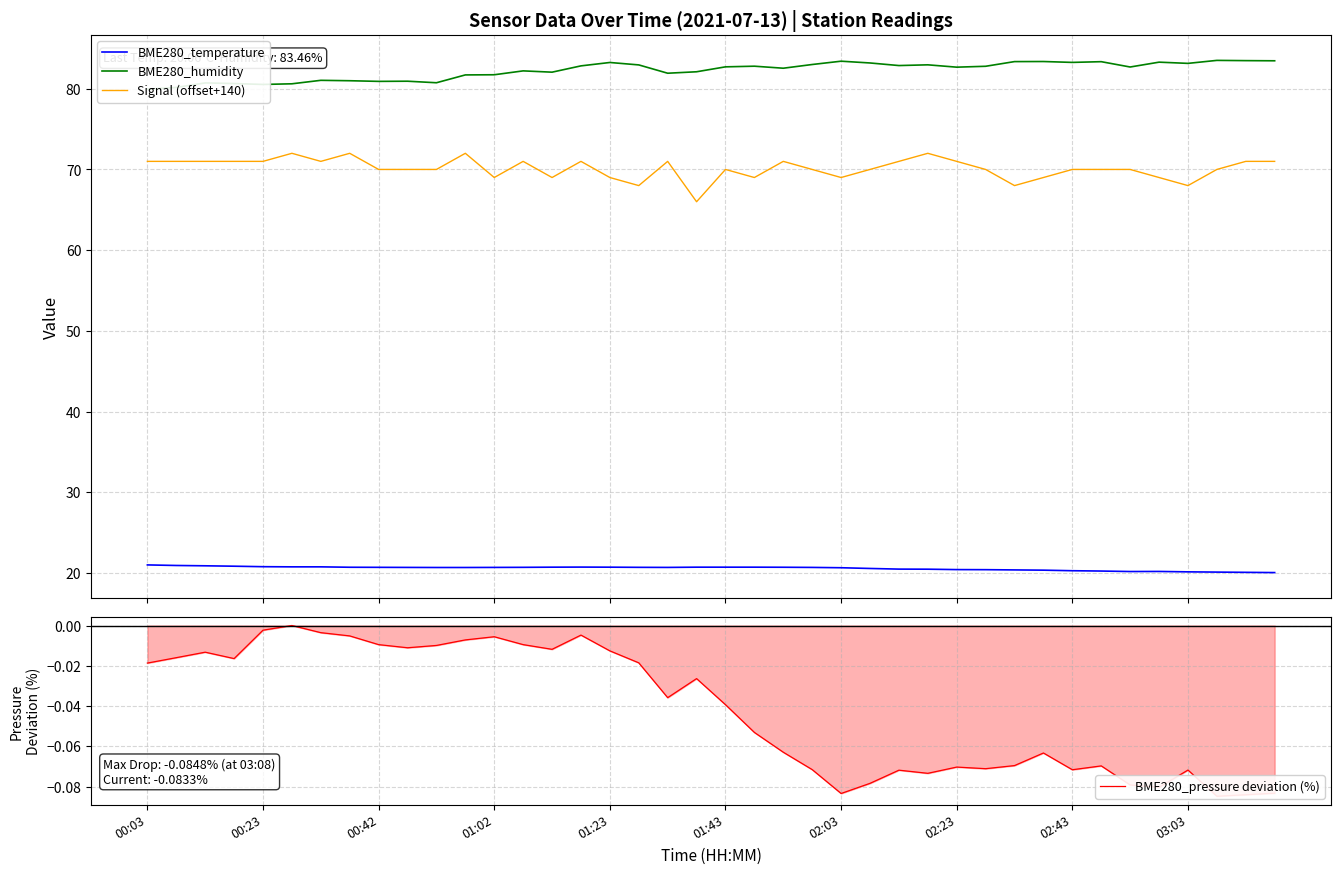

True or false: Signal (offset+140) and BME280_temperature intersect in this chart.

False